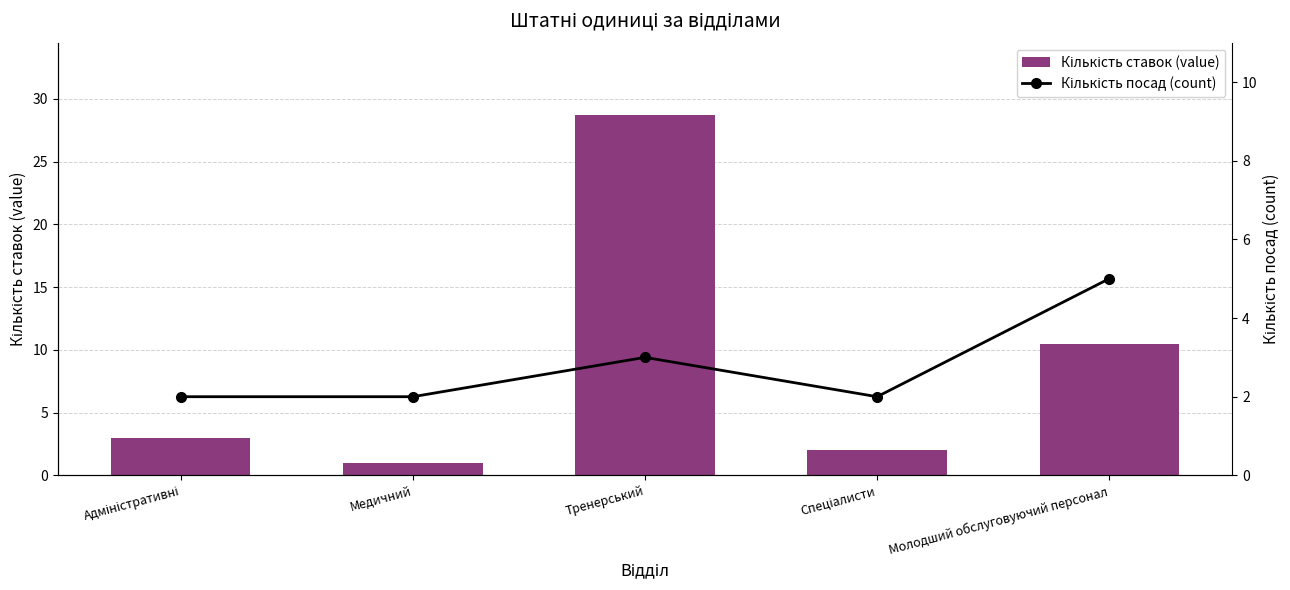

Rank the categories by Кількість посад (count) value from highest to lowest.

Молодший обслуговуючий персонал, Тренерський, Адміністративні, Медичний, Спеціалисти